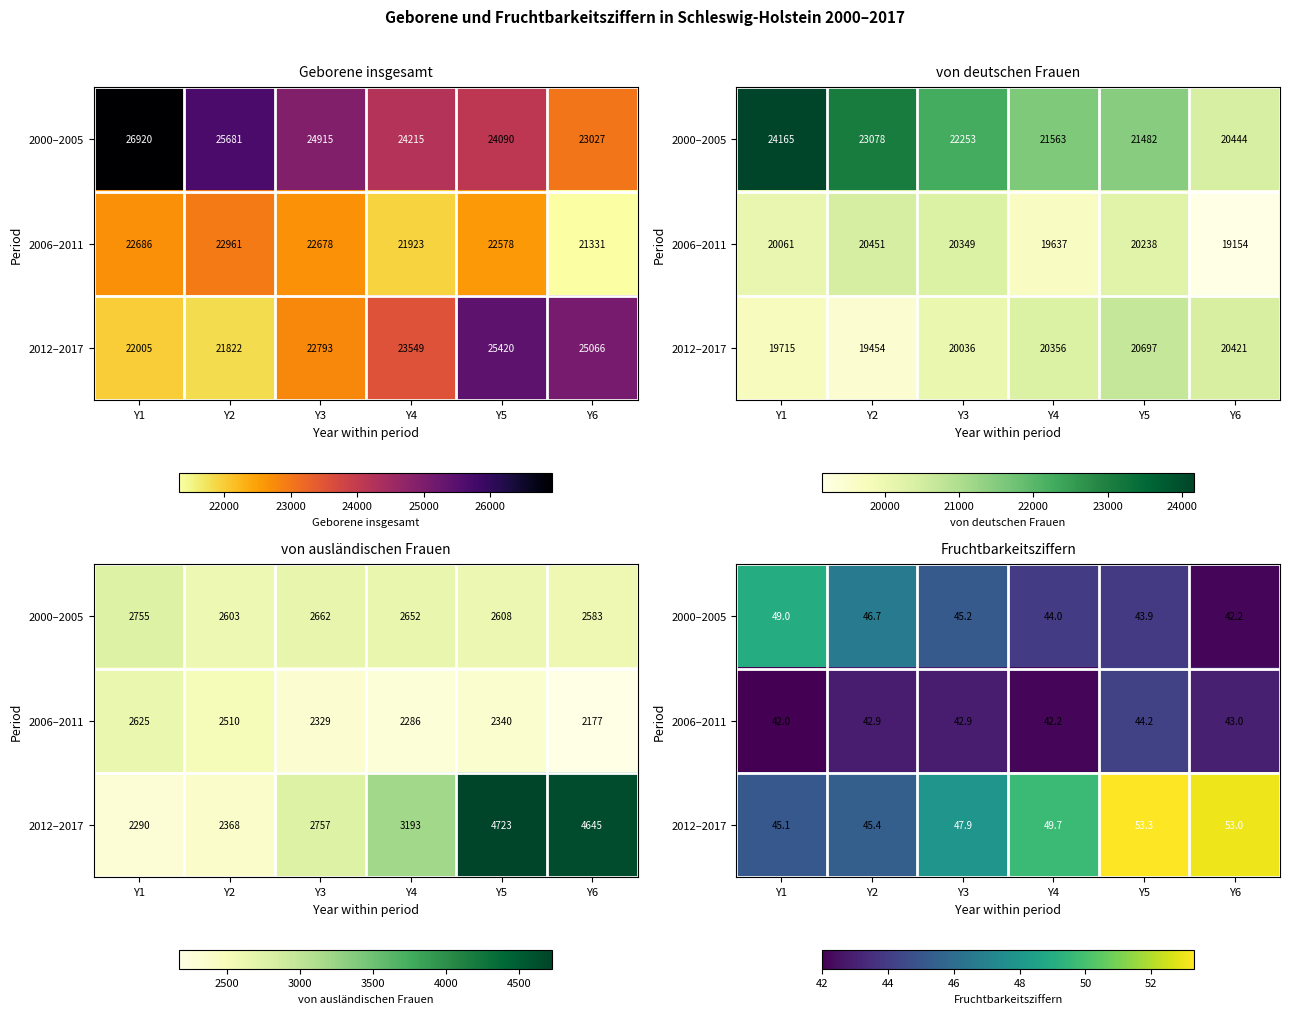

What is the difference between the 2012–2017 values at Y6 and Y4?

3.3